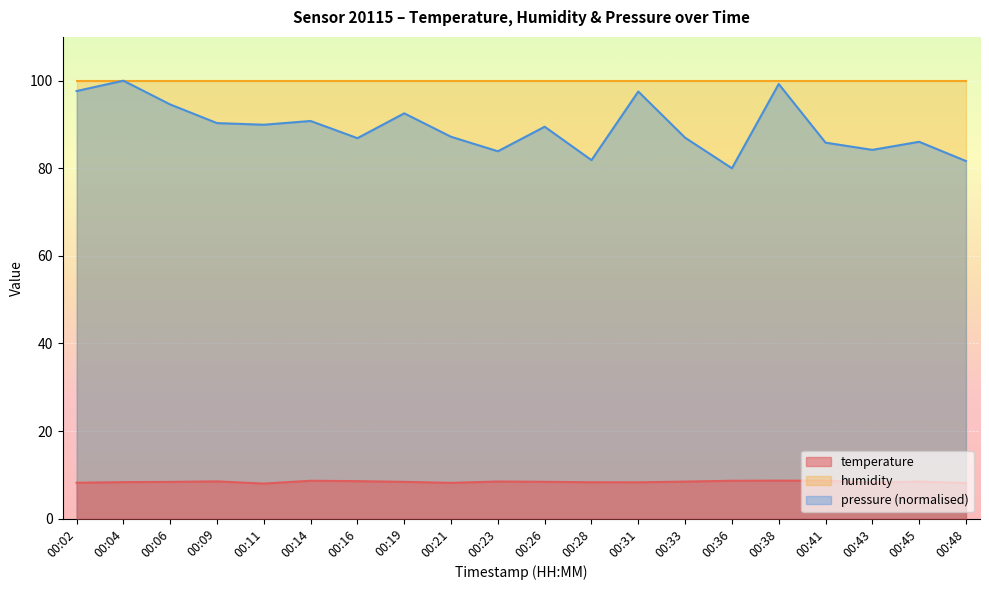

What is the value of the temperature point at the 13th from the left?

8.3